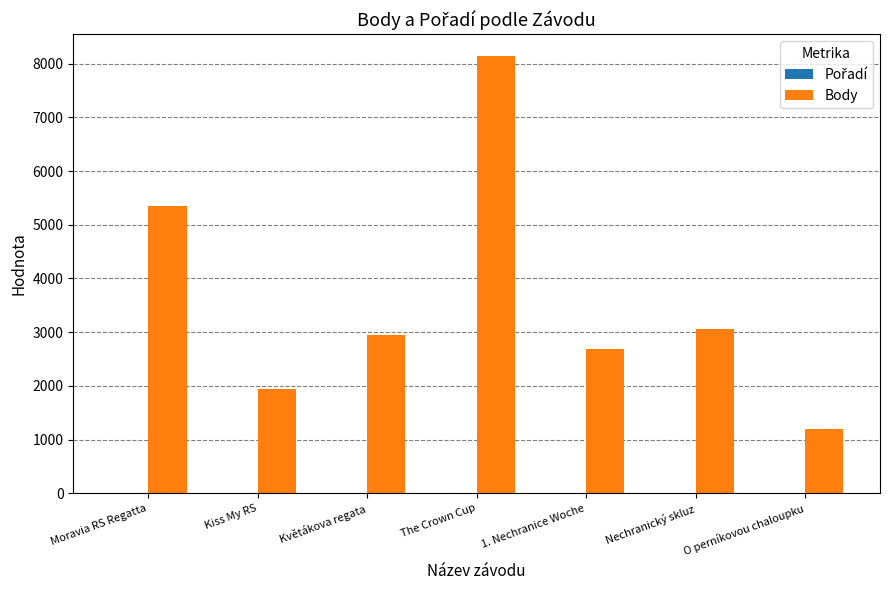

Which series changed the most between The Crown Cup and O perníkovou chaloupku?

Body